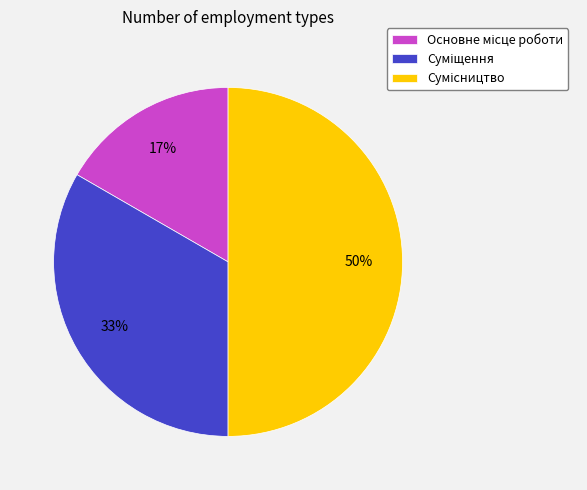

To the nearest percent, what is the difference between the largest and smallest slice percentages?

33%